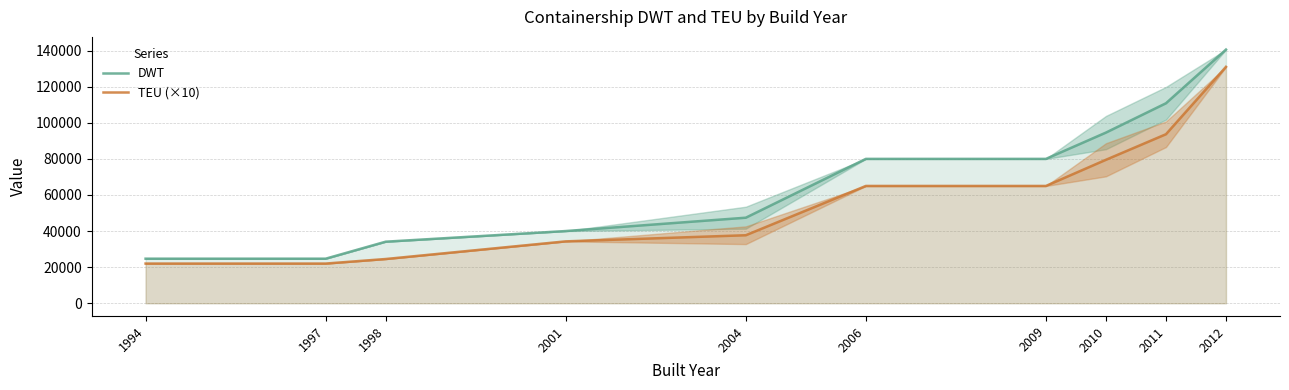

The value of DWT at 2006 is 17263.8. True or false?

False